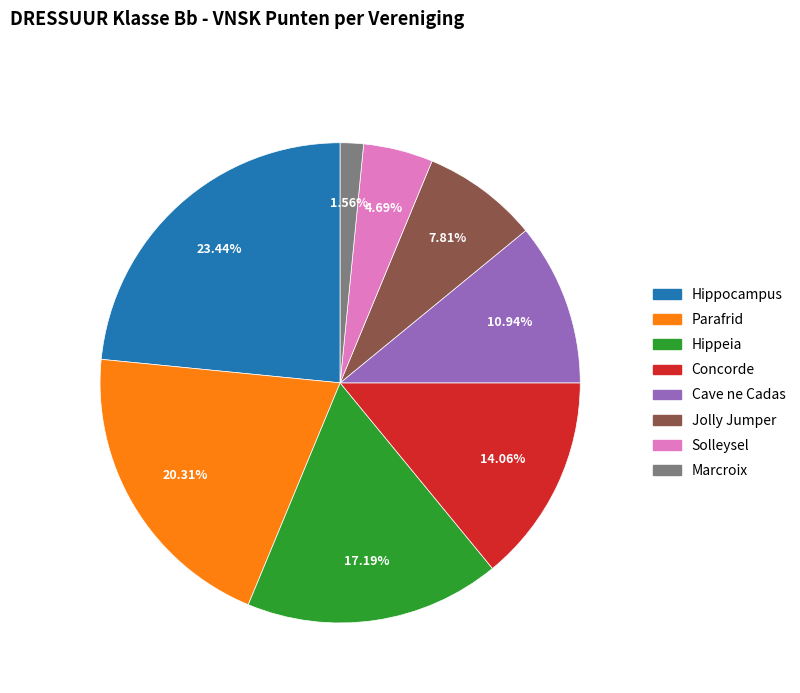

Count the number of slices in the pie.

8